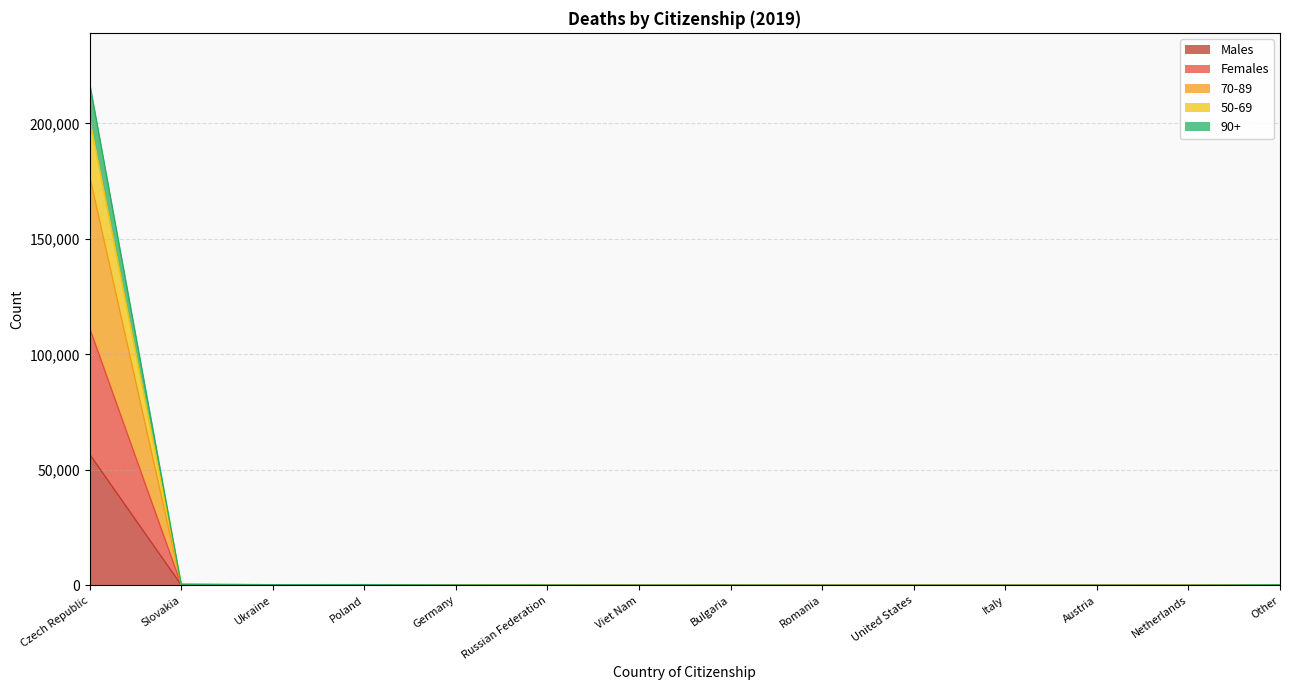

Which series has the largest range (max minus min)?

70-89